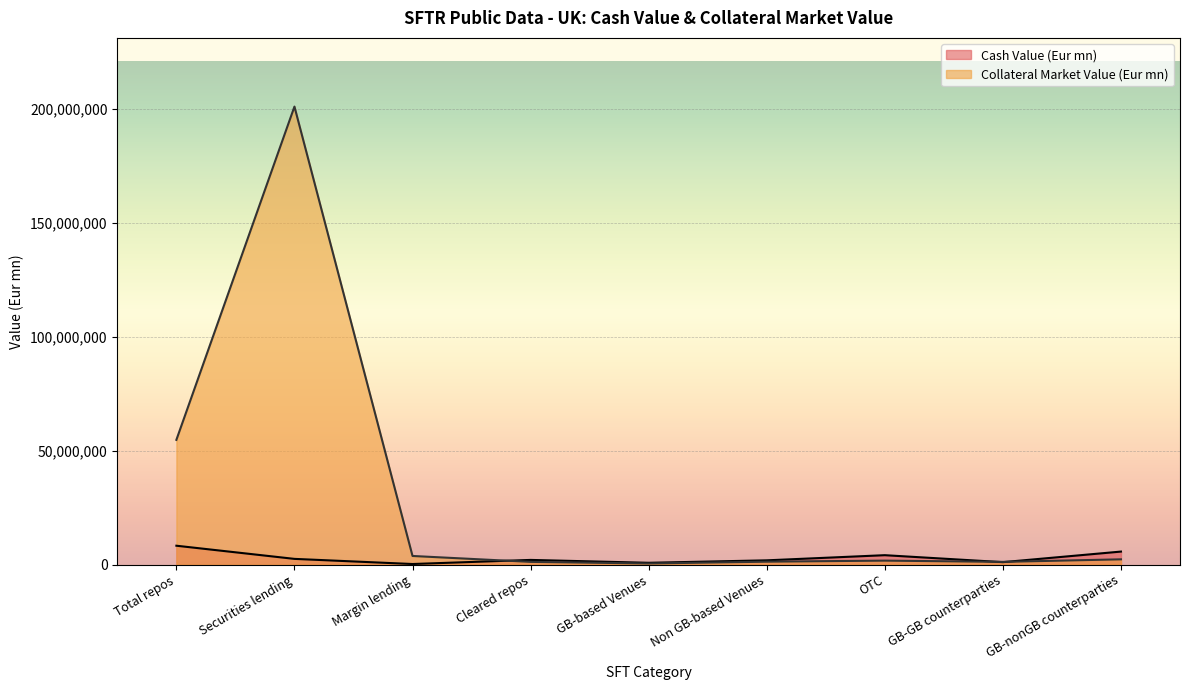

What is the label of the 3rd point from the right?

OTC